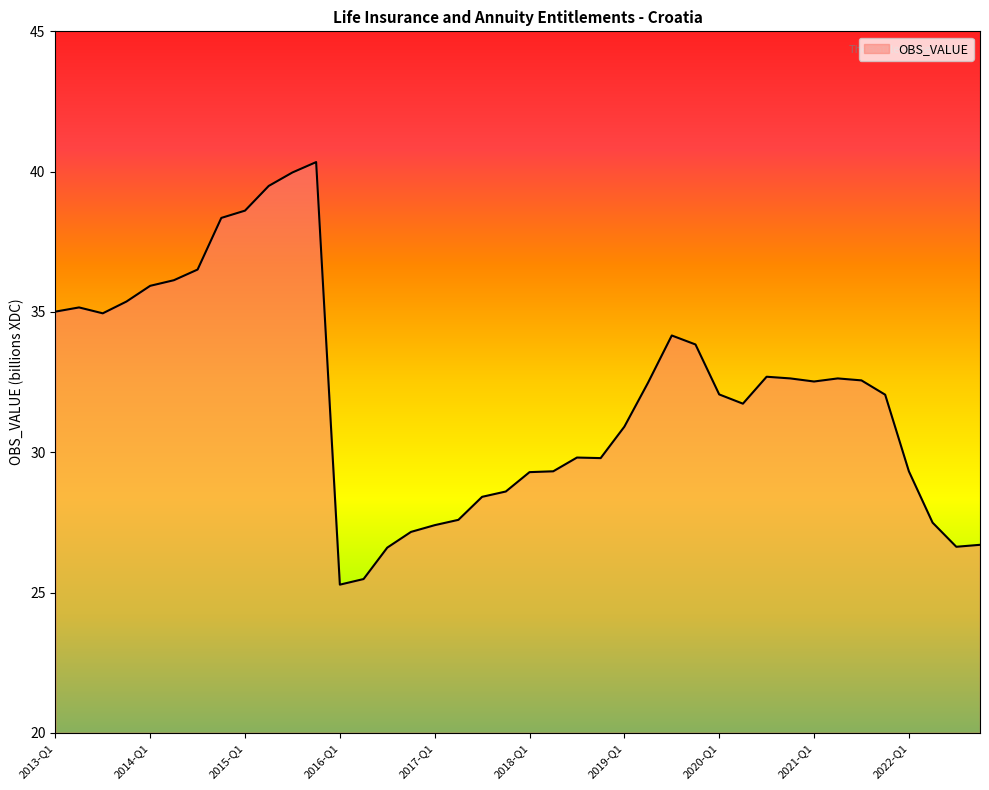

What is the maximum value shown in the chart?

40.3